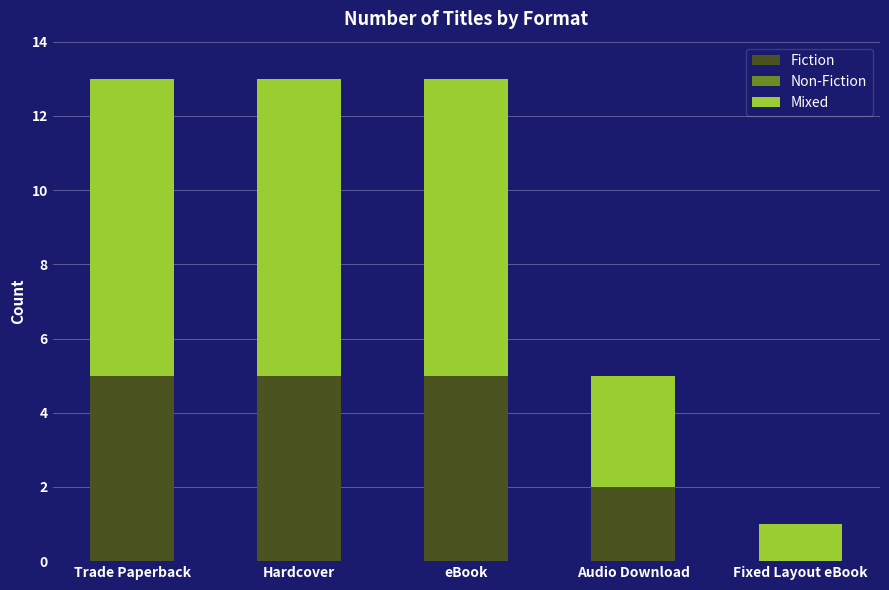

The value of Fiction at Audio Download is 3. True or false?

False